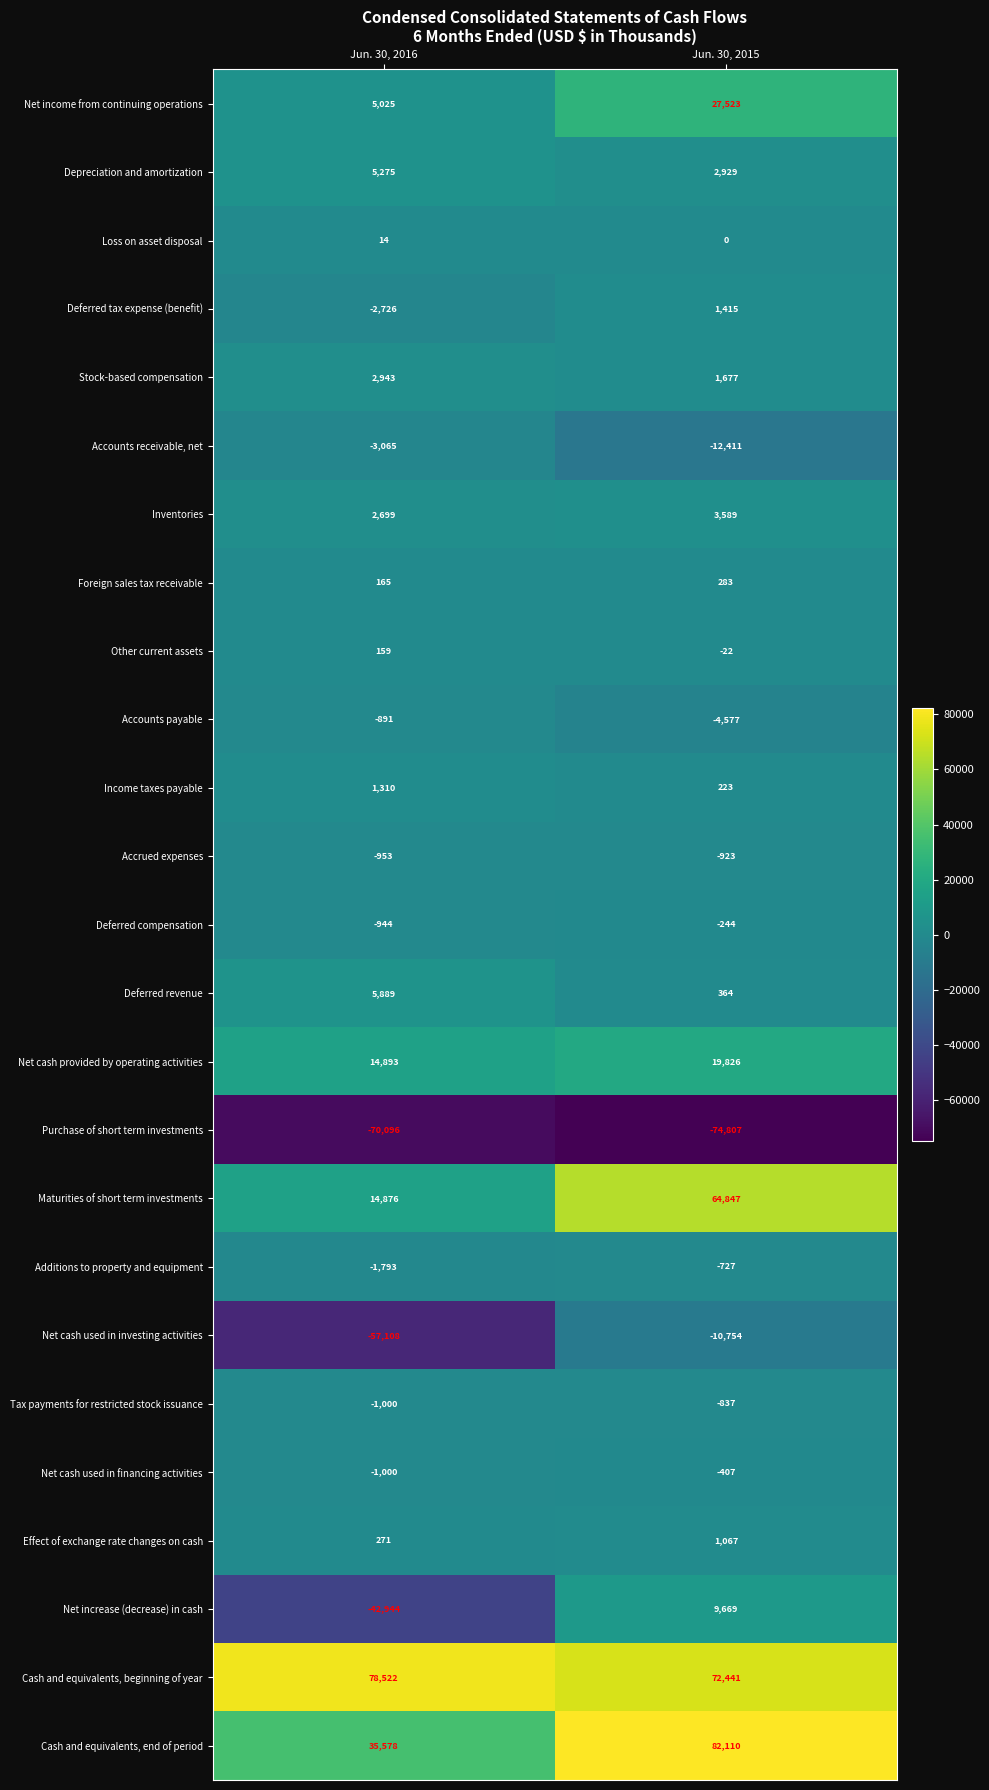

At which label is Other current assets closest to 68?

Jun. 30, 2015